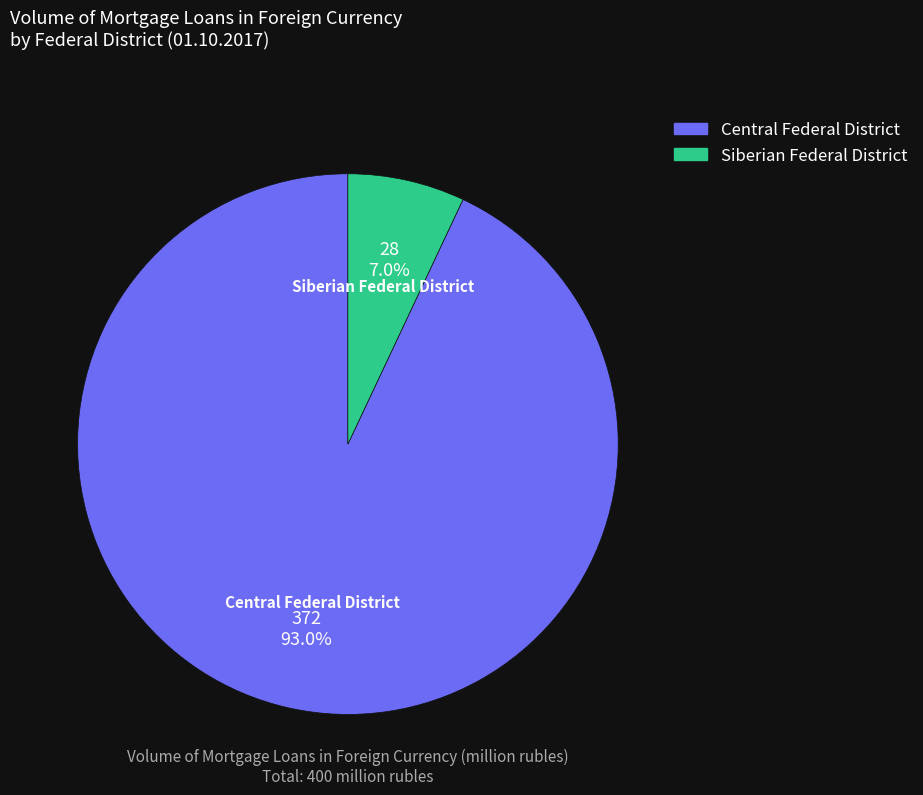

Does any single category account for the majority?

Yes